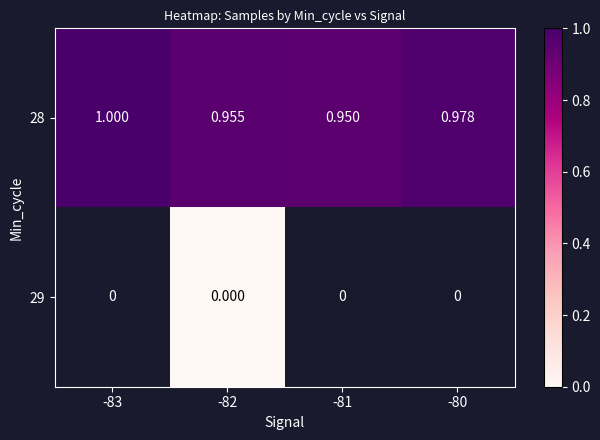

Is it true that 28 equals 1.4 at -82?

False